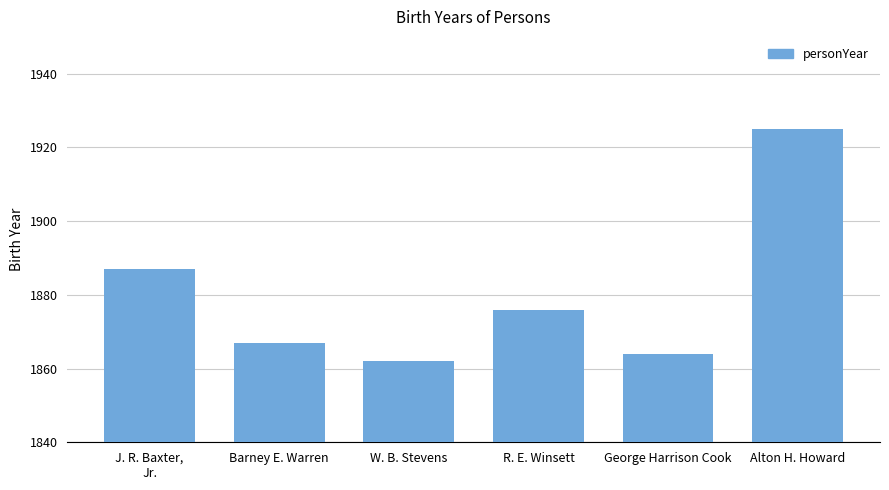

How many bars are there in total?

6